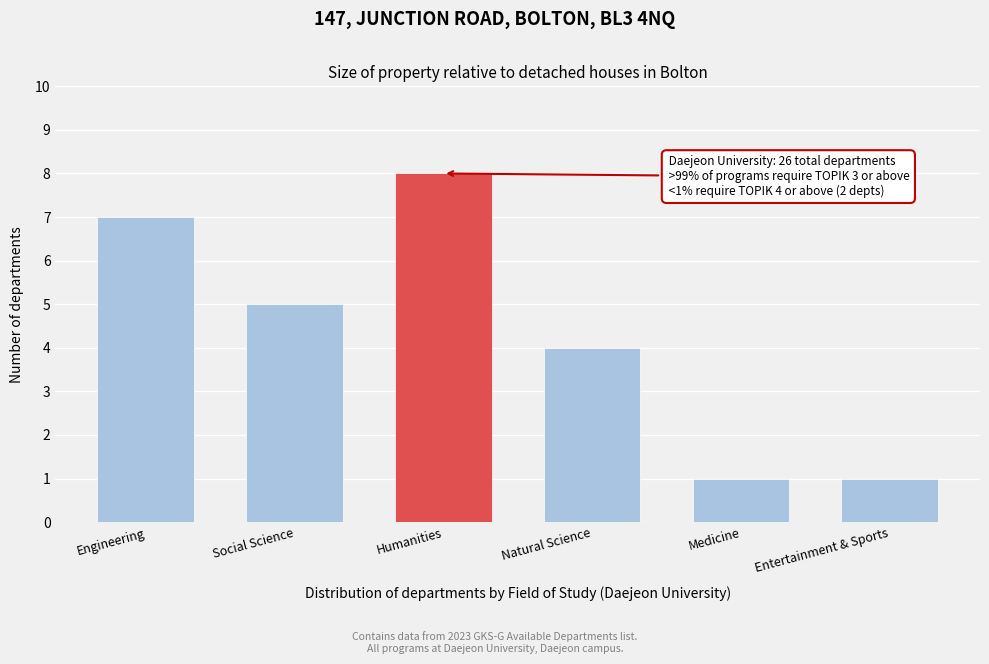

Reading left to right, what are all the values shown in this chart?

7	5	8	4	1	1